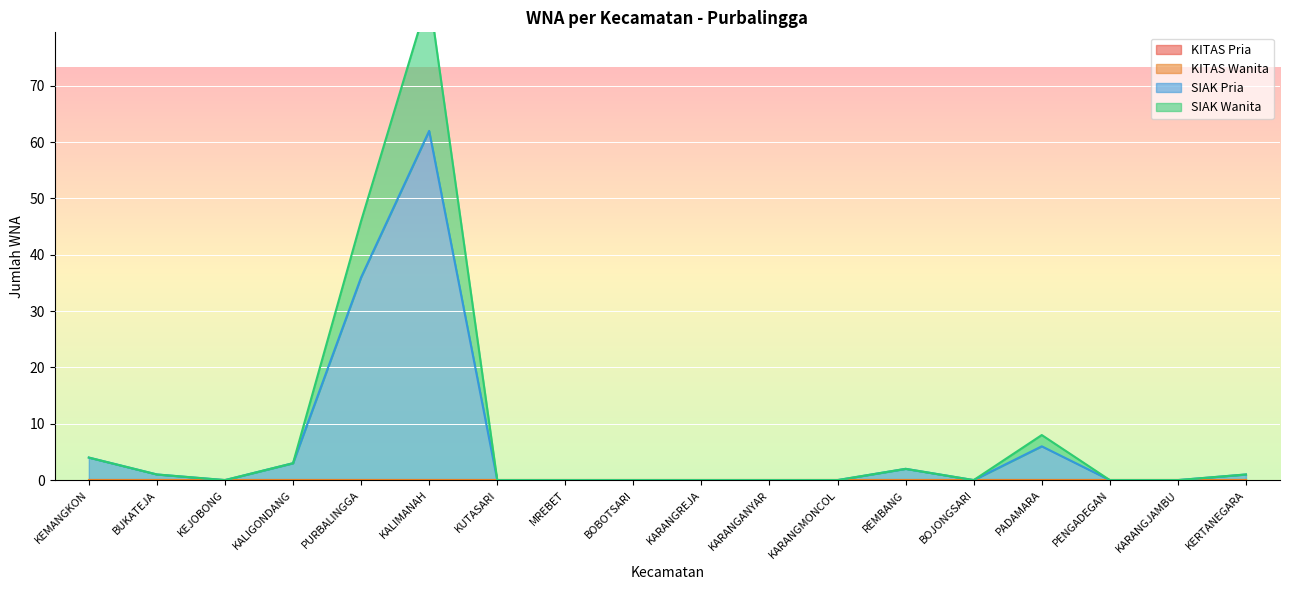

Which category has the highest value in the SIAK Pria series?

KALIMANAH